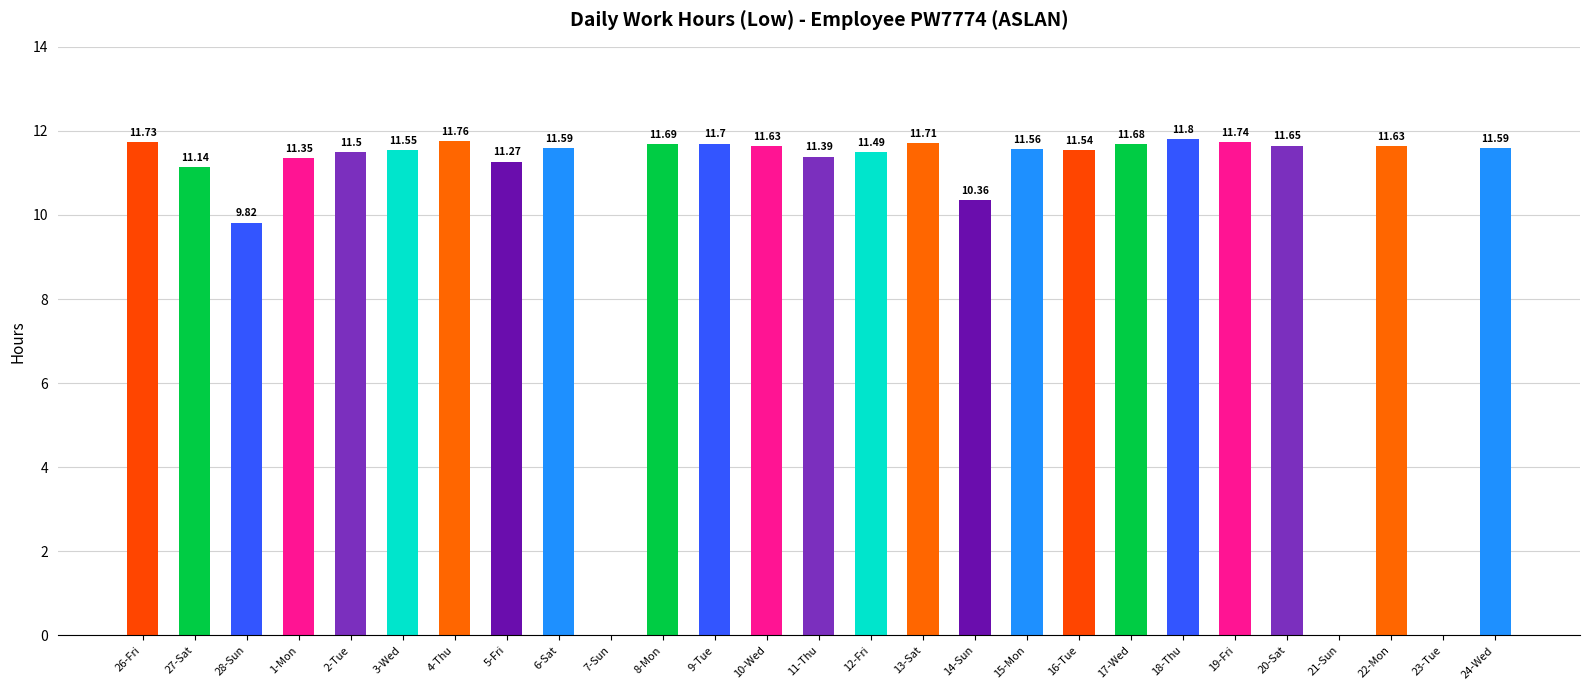

Between 16-Tue and 17-Wed, which is larger?

17-Wed